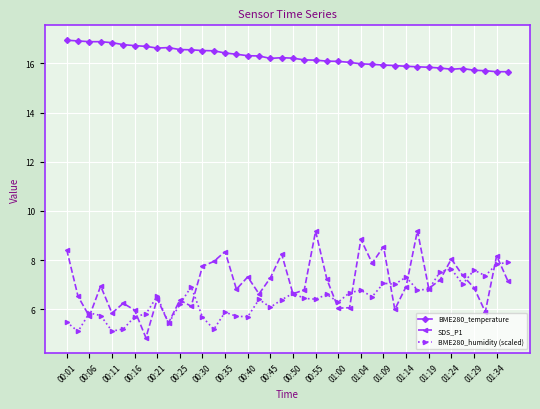

True or false: BME280_humidity (scaled) has more than 1 interior local peaks.

True